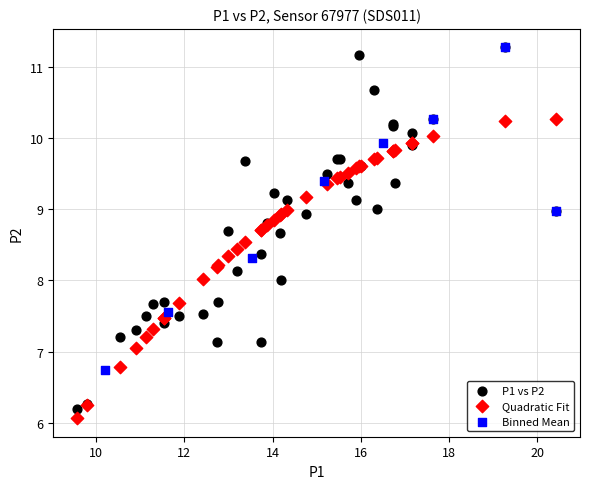

Which series has the widest spread of Y values?

P1 vs P2